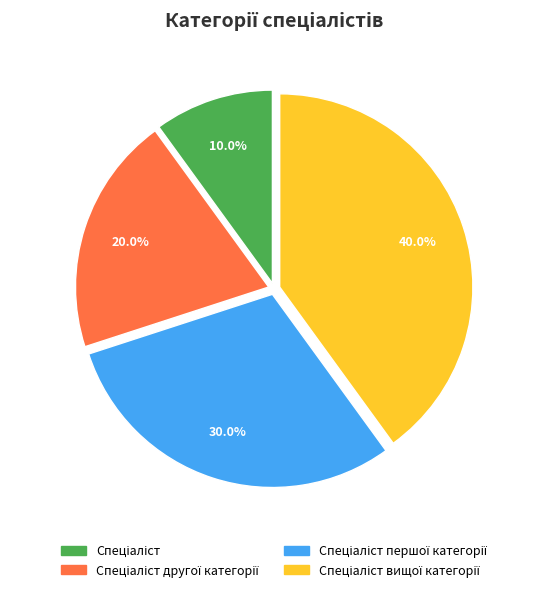

Does any single category account for the majority?

No